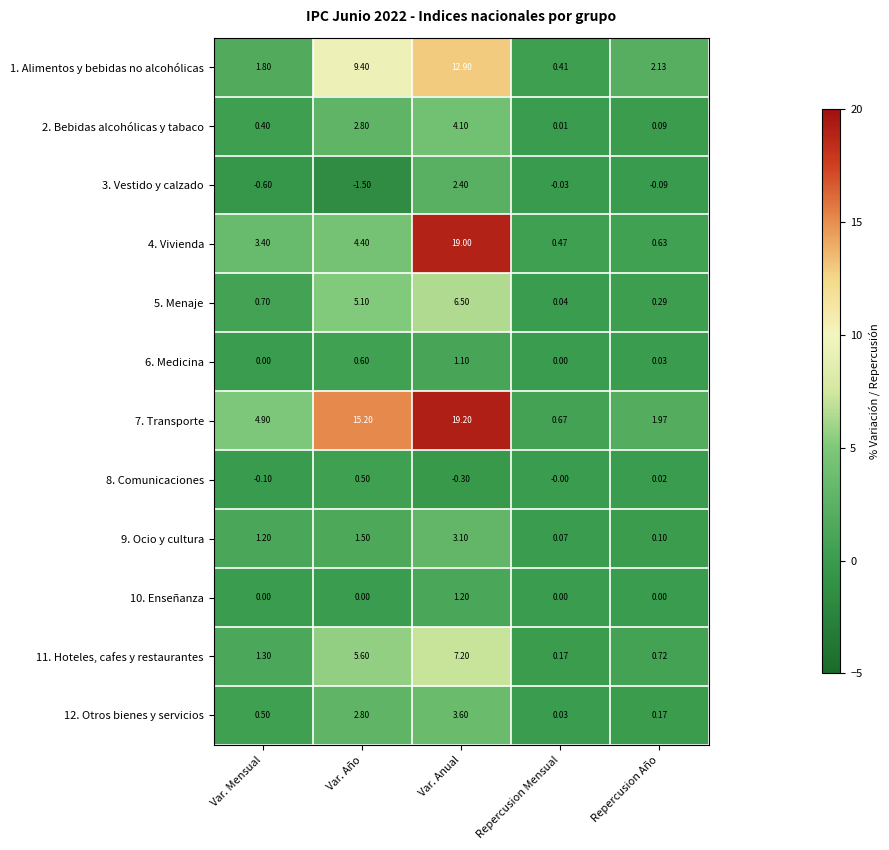

How many series are shown in this chart?

12